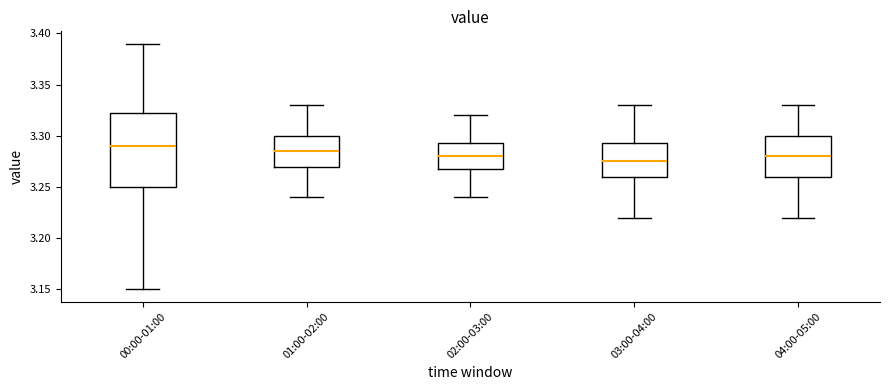

Reading left to right, transcribe this box plot: for each box, give where its median line is, the range the box spans, and where its two whiskers end, as read against the y-axis. The values are not printed on the chart, so give them approximately, as read against the axis.

00:00-01:00: median 3.290, box 3.250 to 3.325, whiskers 3.150 to 3.390
01:00-02:00: median 3.285, box 3.270 to 3.300, whiskers 3.240 to 3.330
02:00-03:00: median 3.280, box 3.270 to 3.295, whiskers 3.240 to 3.320
03:00-04:00: median 3.275, box 3.260 to 3.295, whiskers 3.220 to 3.330
04:00-05:00: median 3.280, box 3.260 to 3.300, whiskers 3.220 to 3.330